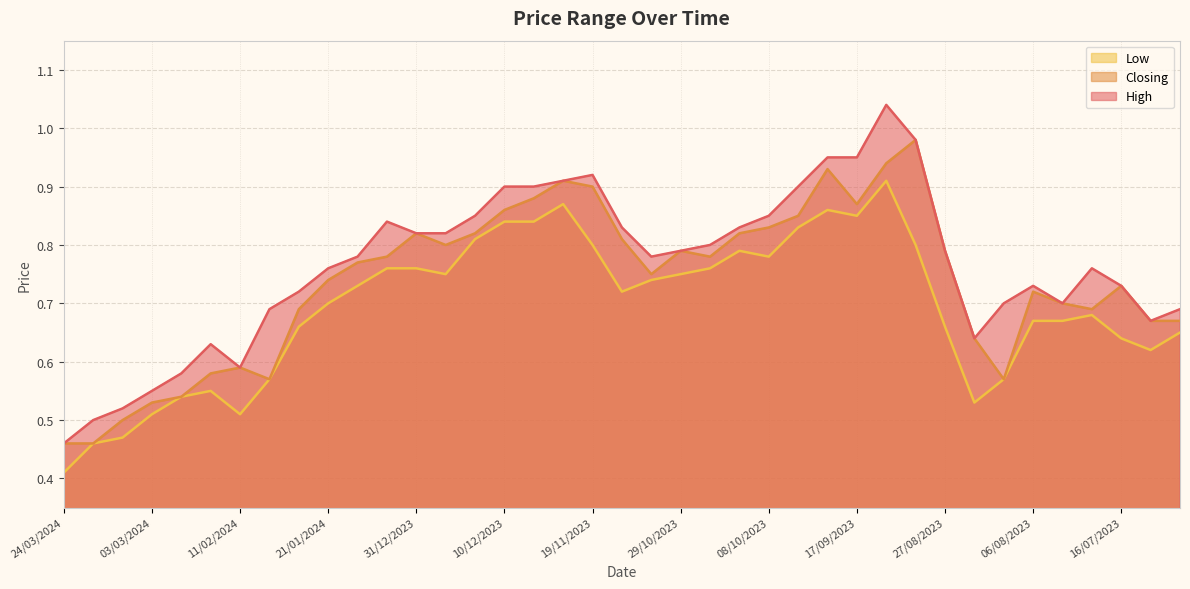

At which category does Closing reach its first local valley?

04/02/2024